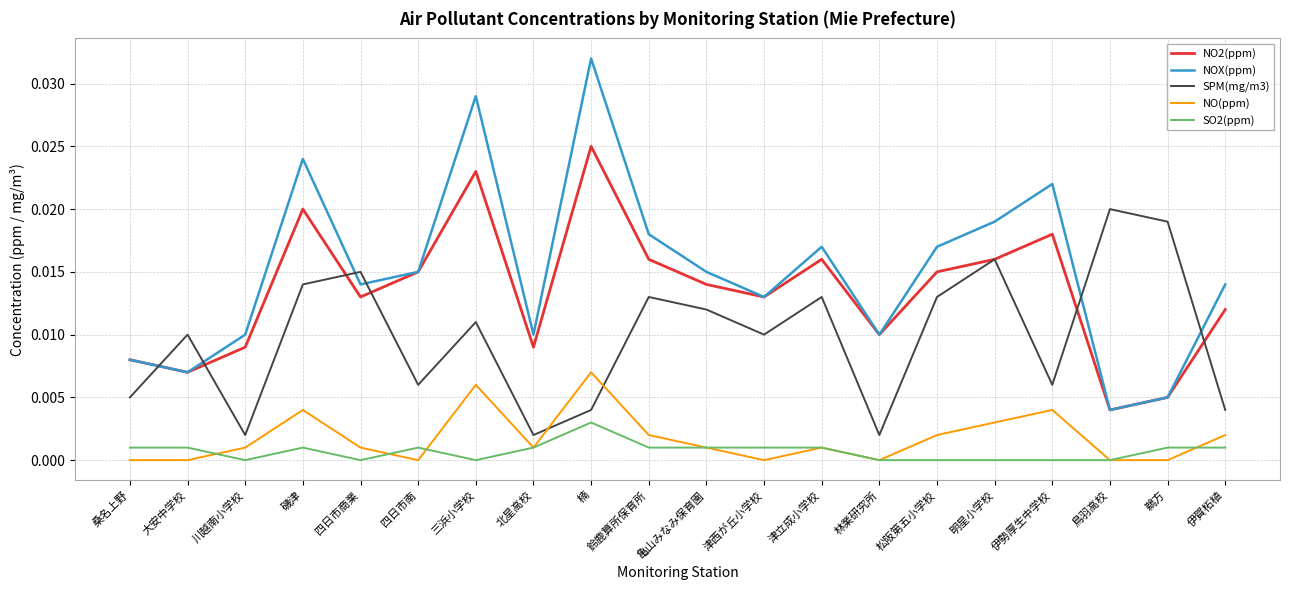

Where is the first local minimum for SO2(ppm)?

川越南小学校